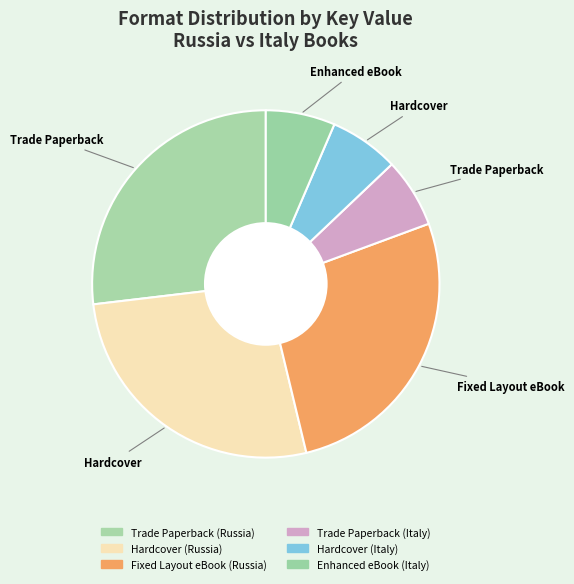

True or false: Fixed Layout eBook (Russia) accounts for 27% of the total.

True